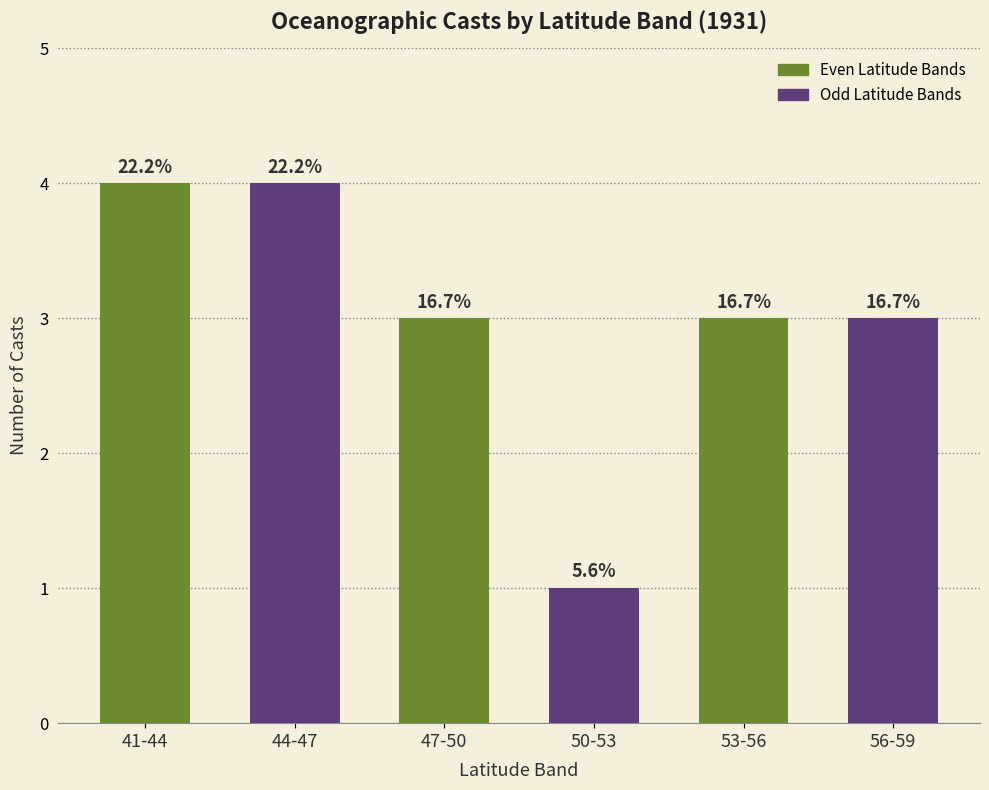

What is the sum of all values?

18